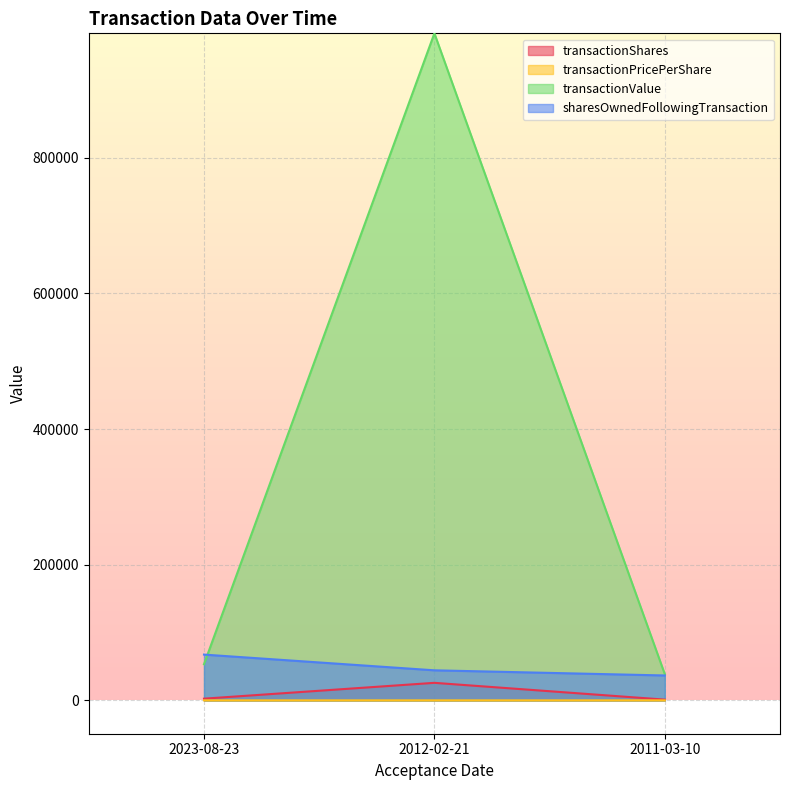

Between 2012-02-21 and 2011-03-10, which series saw the biggest shift?

transactionValue